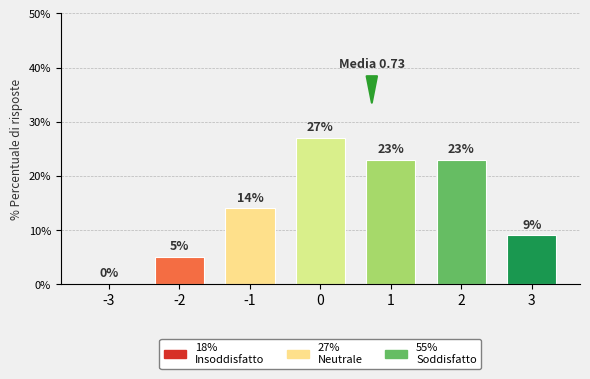

Reading left to right, transcribe all the data shown in this chart.

-3=0	-2=5	-1=14	0=27	1=23	2=23	3=9